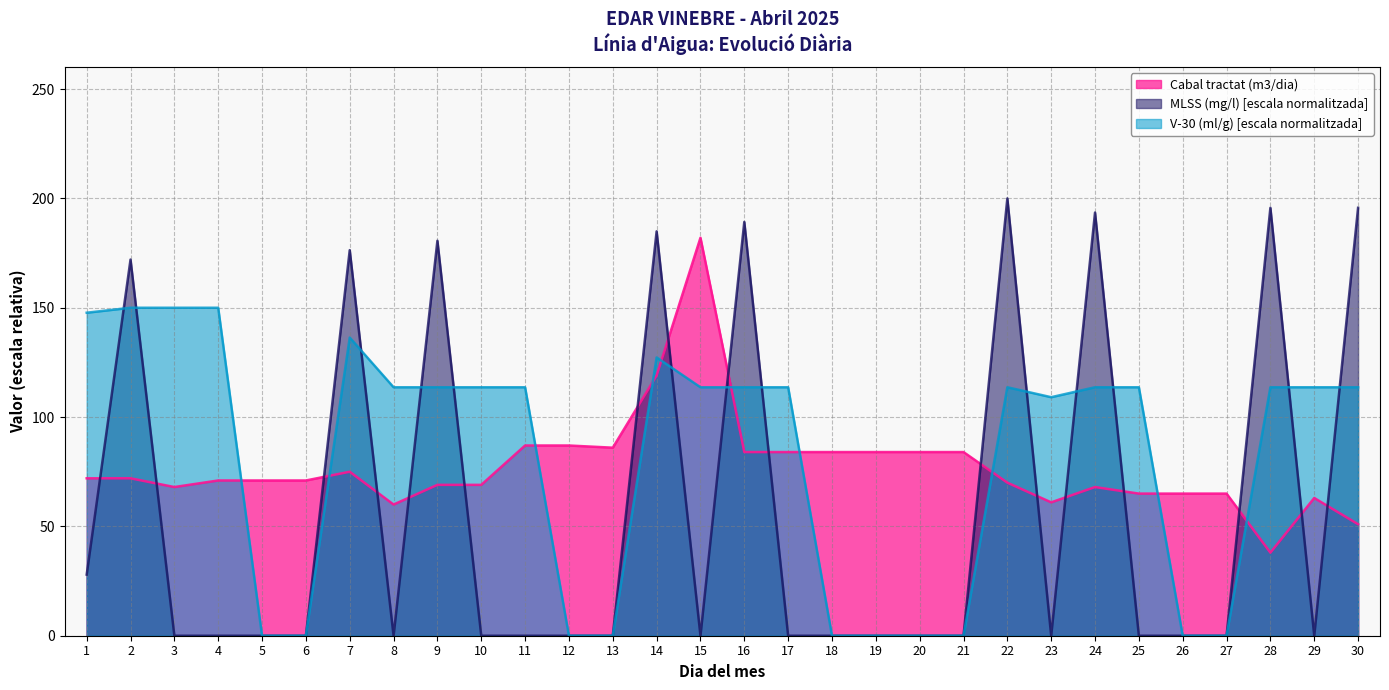

Does the chart have visible grid lines?

Yes